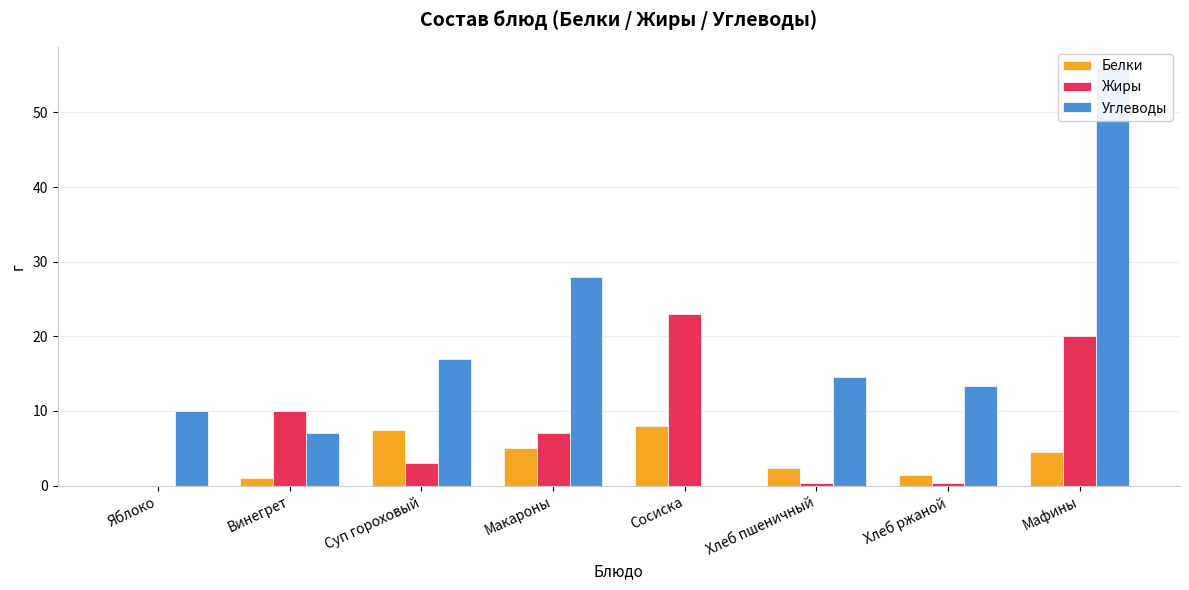

At which label is Белки closest to 4?

Мафины